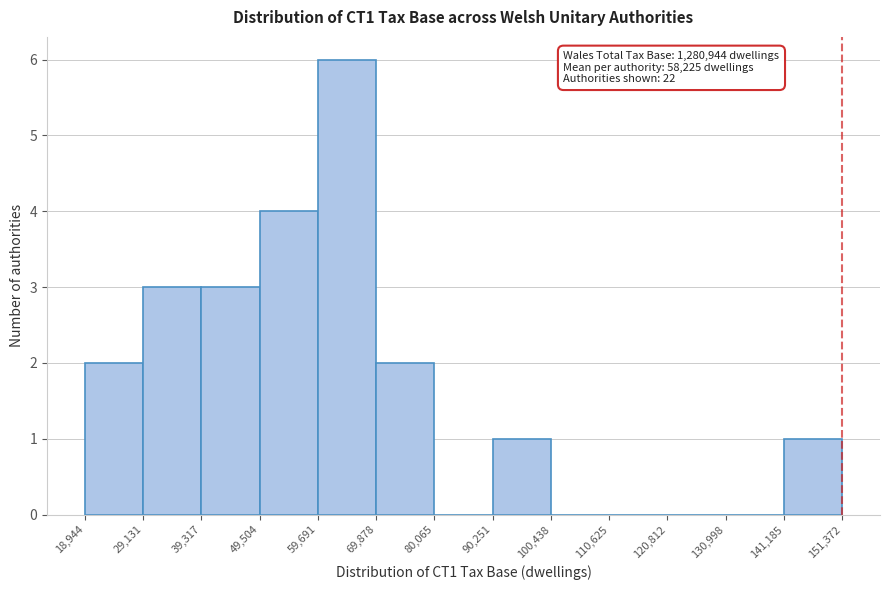

Over which range of the x-axis is the bar tallest?

59,691 to 69,878